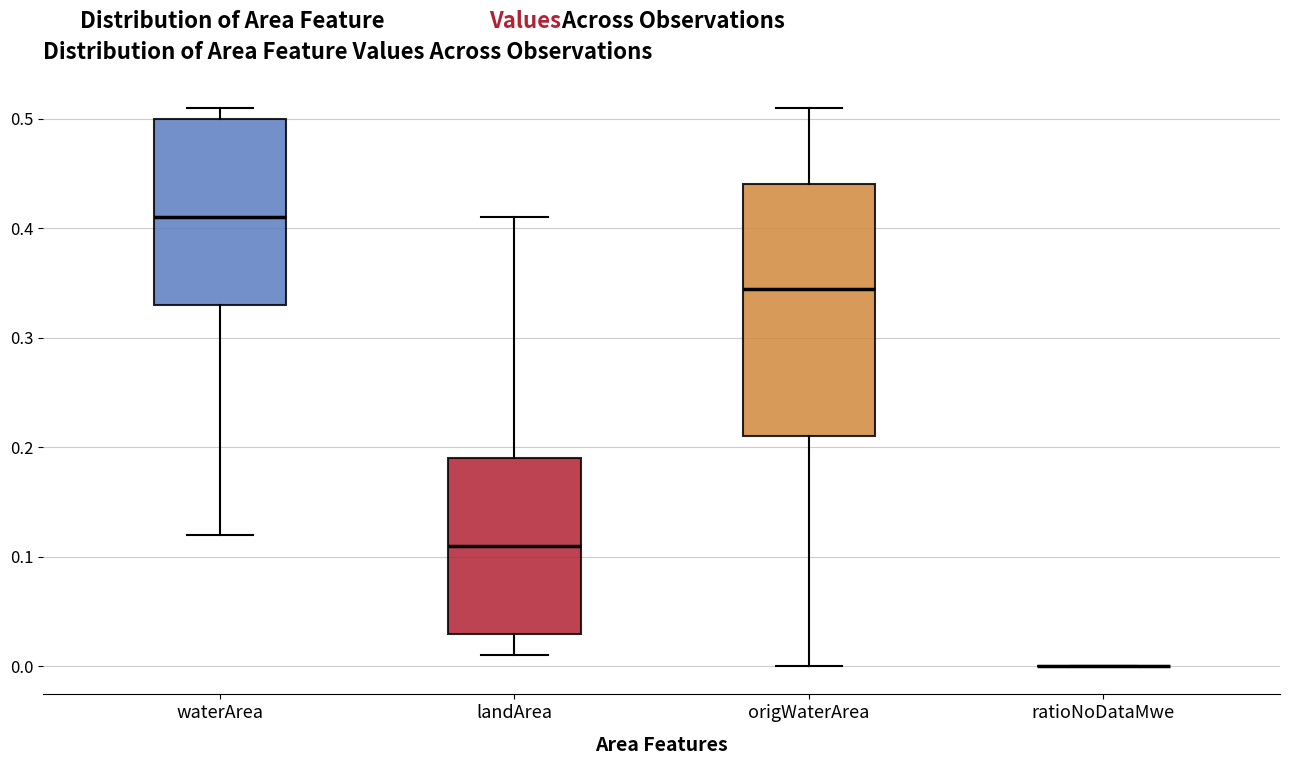

Reading left to right, read every box against the y-axis: the position of its median line, the range the box covers, and the ends of its whiskers. The values are not printed on the chart, so give them approximately, as read against the axis.

waterArea: median 0.41, box 0.33 to 0.50, whiskers 0.12 to 0.51
landArea: median 0.11, box 0.03 to 0.19, whiskers 0.01 to 0.41
origWaterArea: median 0.35, box 0.21 to 0.44, whiskers 0.00 to 0.51
ratioNoDataMwe: box collapsed to a line at 0.00, whiskers 0.00 to 0.00